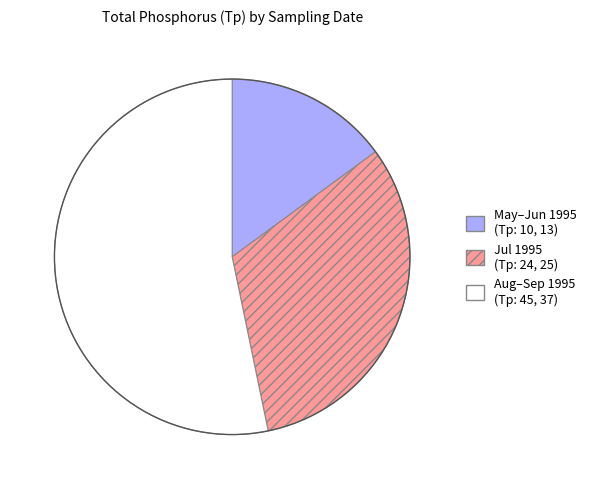

Does any single category account for the majority?

Yes